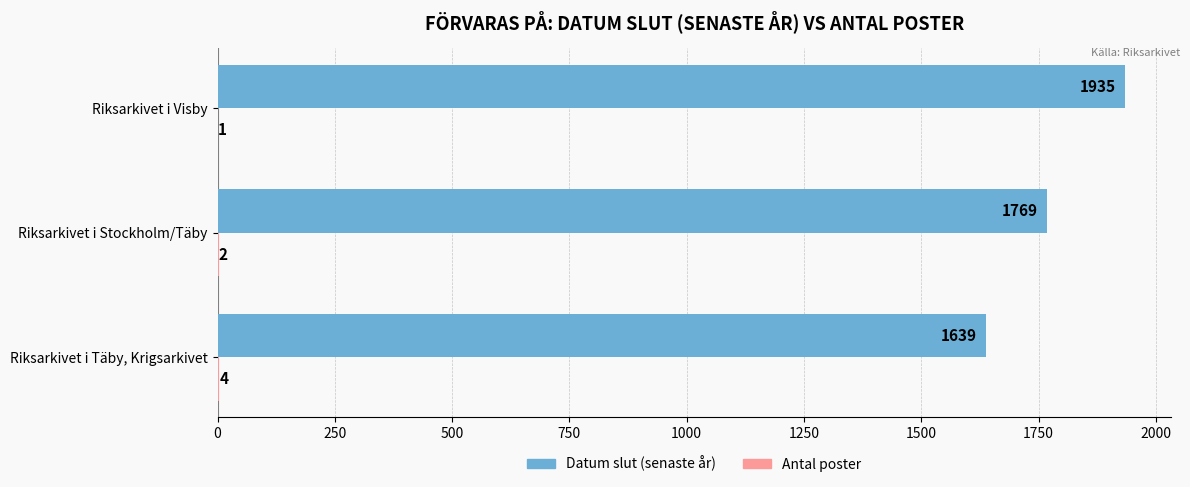

Is it true that Datum slut (senaste år) equals 2571 at Riksarkivet i Stockholm/Täby?

False